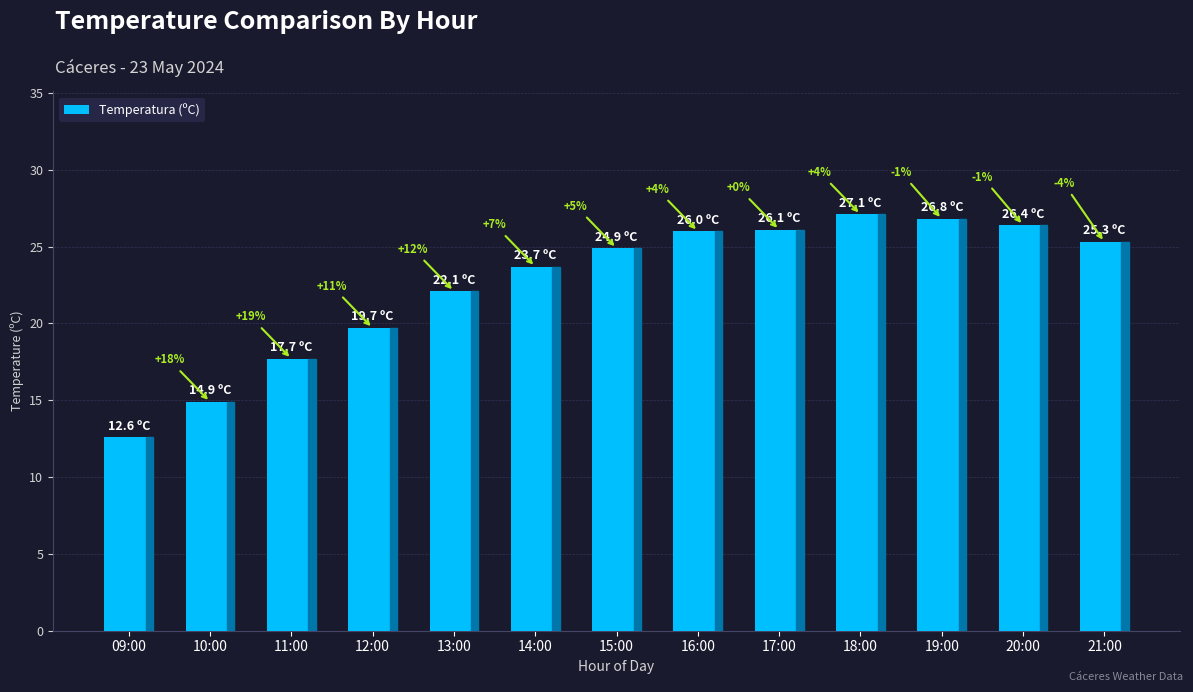

Are the bars horizontal?

No